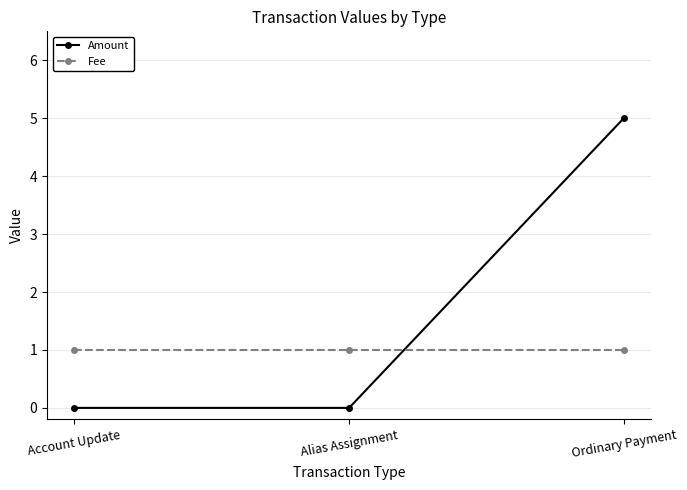

The Amount series shows 2 at Account Update. True or false?

False